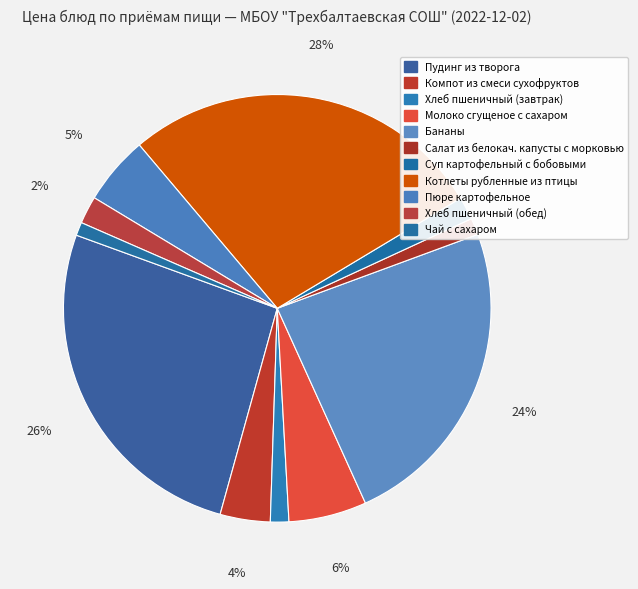

To the nearest percent, what is the difference between the largest and smallest slice percentages?

27%